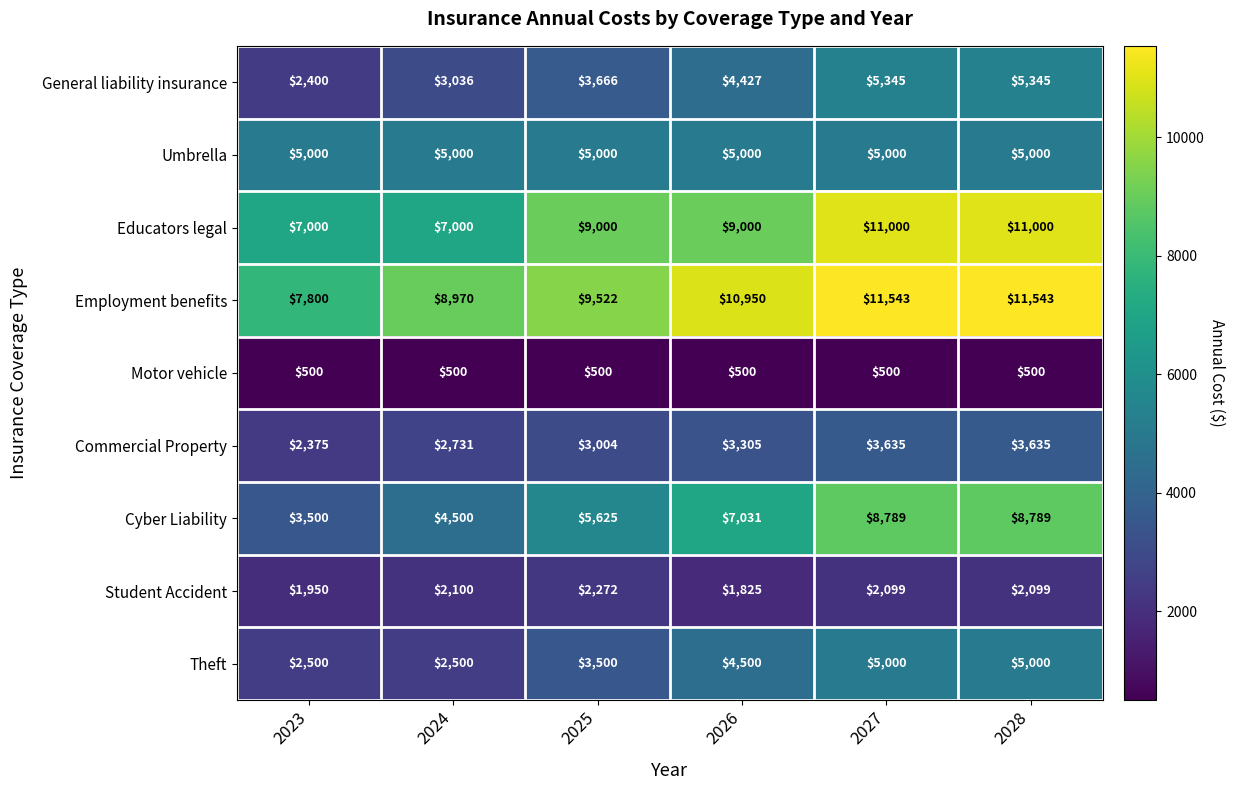

At how many categories does at least one series exceed 4037?

6